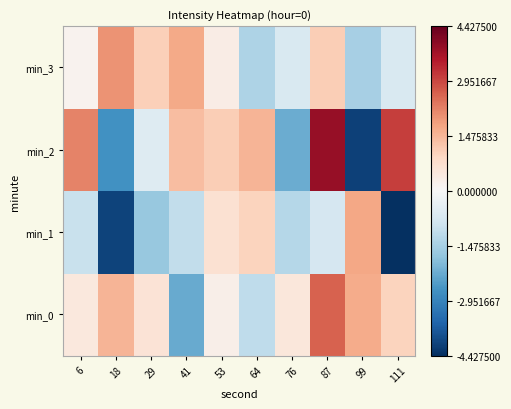

Reading left to right, extract all data points from this chart.

min_0: 6=0.5	18=1.5	29=0.6	41=-2.2	53=0.3	64=-1.1	76=0.5	87=2.6	99=1.7	111=1.0
min_1: 6=-1.0	18=-4.1	29=-1.7	41=-1.1	53=0.7	64=1.0	76=-1.3	87=-0.7	99=1.7	111=-4.4
min_2: 6=2.2	18=-2.7	29=-0.6	41=1.4	53=1.1	64=1.5	76=-2.2	87=3.9	99=-4.1	111=3.1
min_3: 6=0.2	18=2.0	29=1.0	41=1.7	53=0.3	64=-1.4	76=-0.7	87=1.1	99=-1.5	111=-0.7